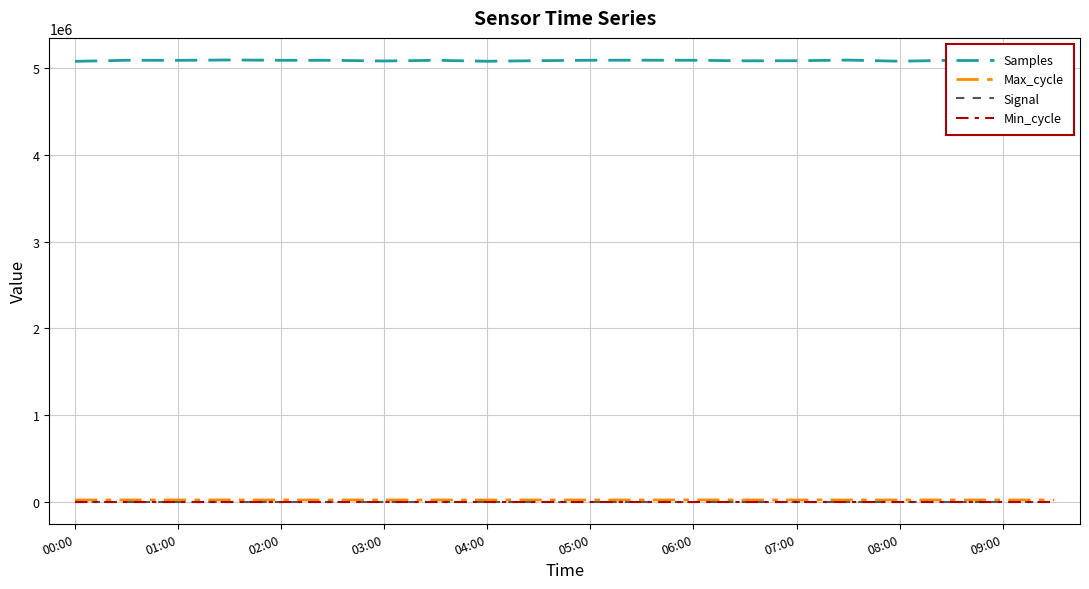

True or false: Max_cycle and Samples cross at least once.

False